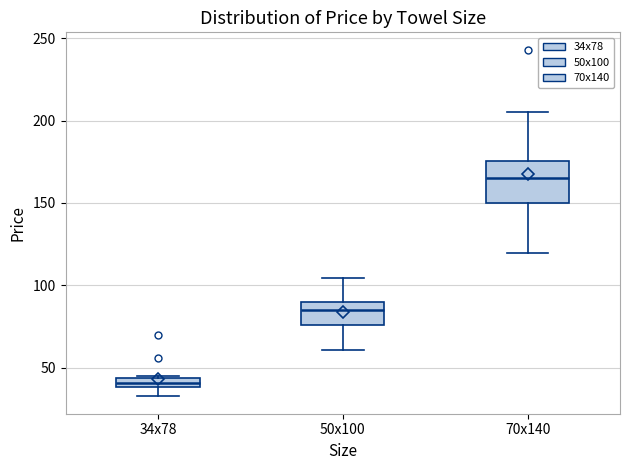

Where is the lower edge of the box for 70х140 on the y-axis? The values are not printed on the chart, so give them approximately, as read against the axis.

150